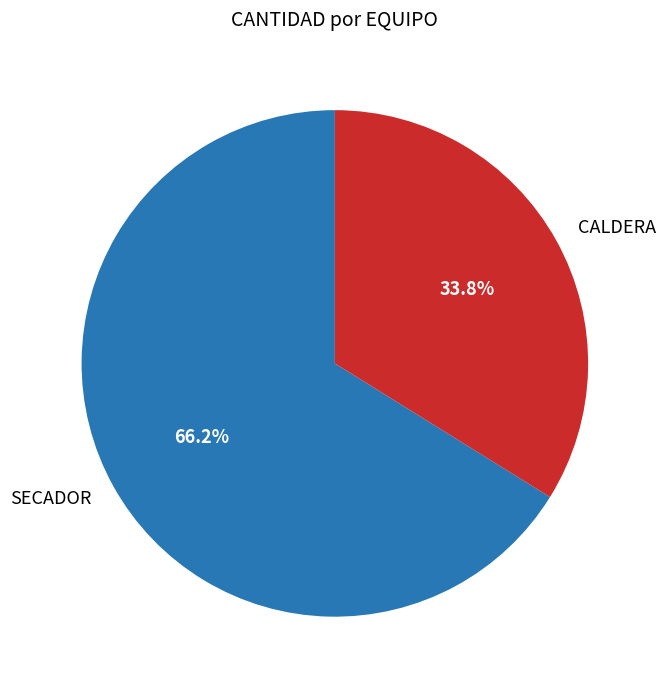

Which slice is the smallest?

CALDERA